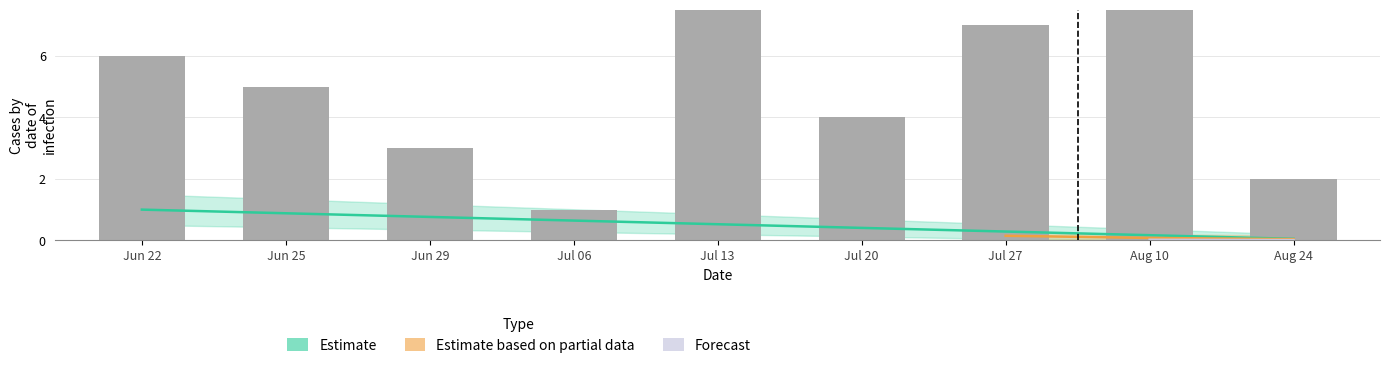

How many groups of bars are there?

9